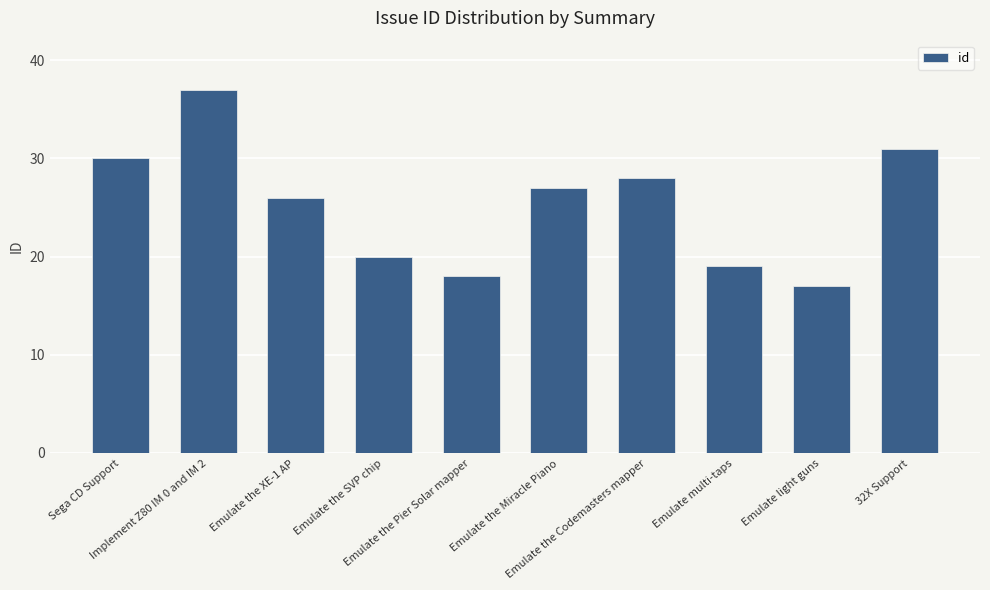

Reading left to right, what are all the values shown in this chart?

30	37	26	20	18	27	28	19	17	31